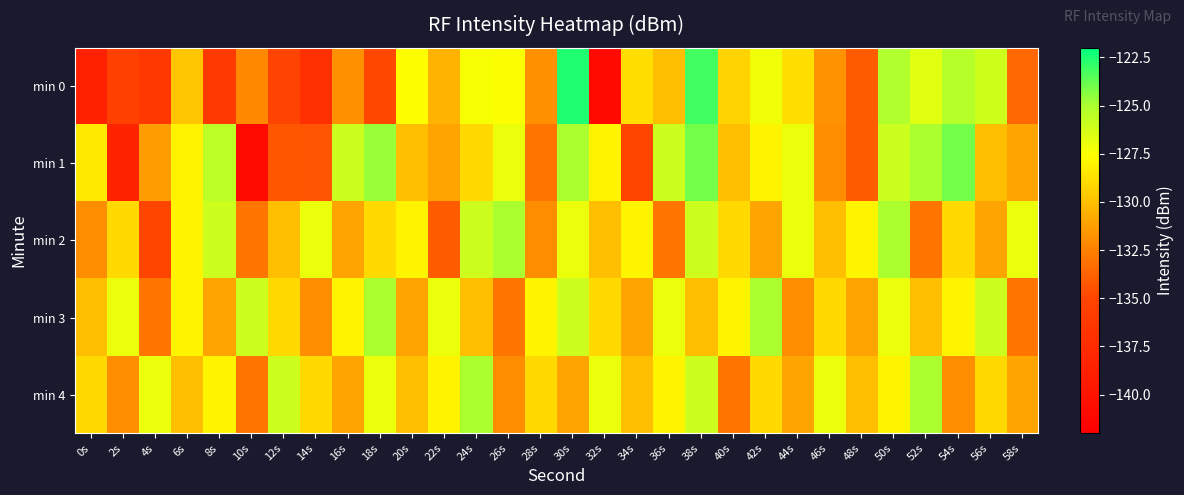

At which category is the sum across all series the highest?

38s